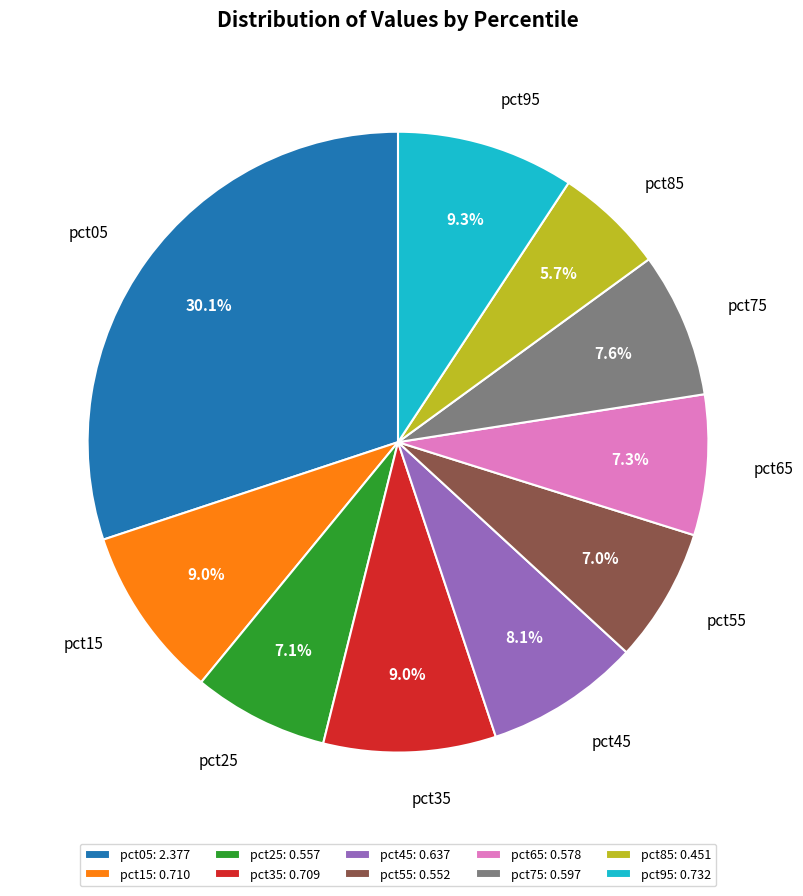

Is pct05 the majority of the pie?

No